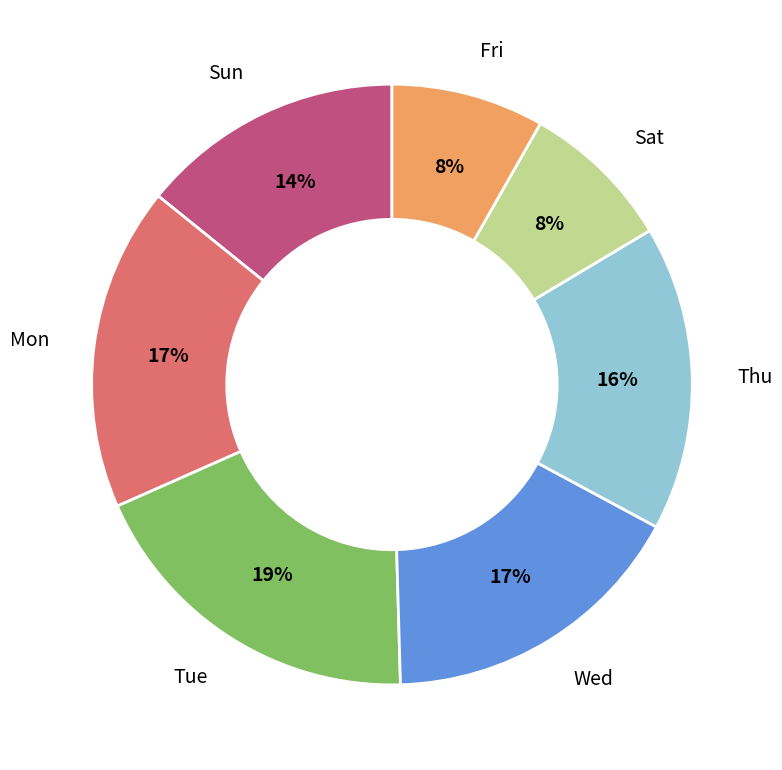

Is there any slice that represents more than half of the pie?

No